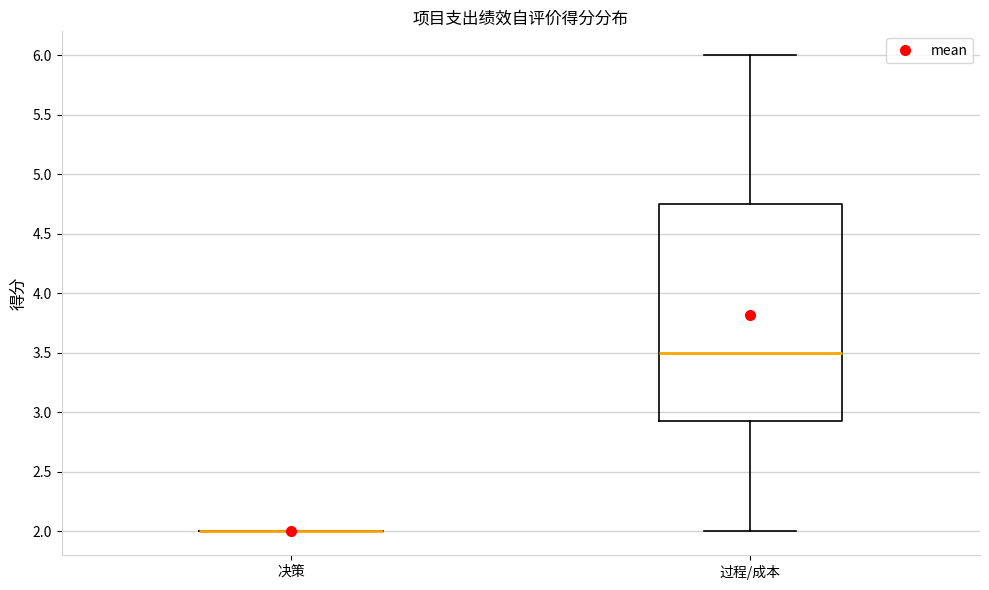

Reading left to right, transcribe this box plot: for each box, give where its median line is, the range the box spans, and where its two whiskers end, as read against the y-axis. The values are not printed on the chart, so give them approximately, as read against the axis.

决策: box collapsed to a line at 2.00, whiskers 2.00 to 2.00
过程/成本: median 3.50, box 2.95 to 4.75, whiskers 2.00 to 6.00